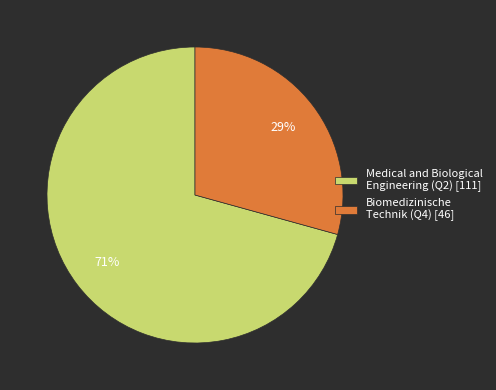

Between Medical and Biological Engineering (Q2) [111] and Biomedizinische Technik (Q4) [46], which is larger?

Medical and Biological Engineering (Q2) [111]